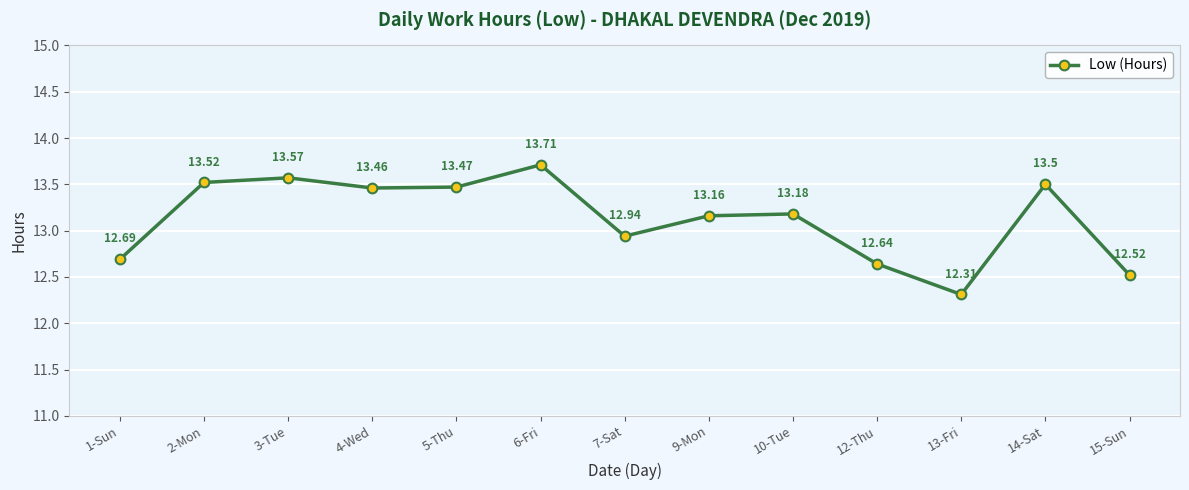

True or false: the data shows 9.4 at 5-Thu.

False